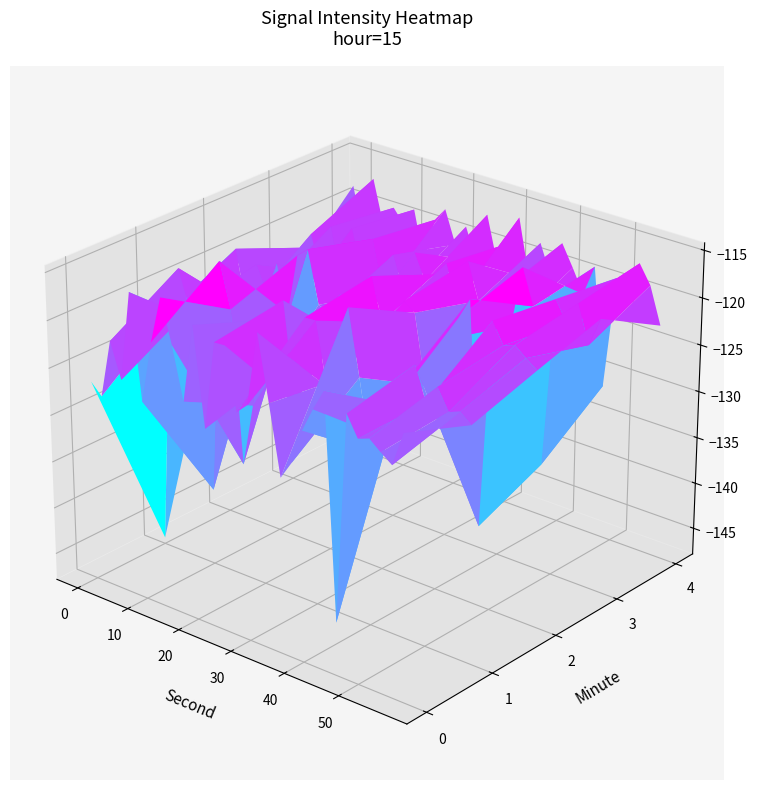

How many values in the 4 series exceed -119?

12